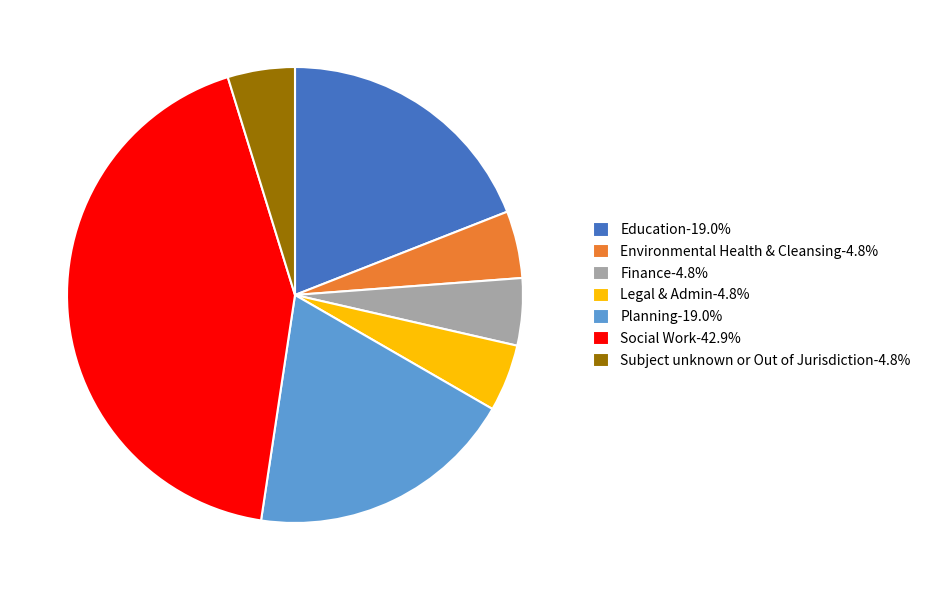

What is the ratio of the value at Environmental Health & Cleansing-4.8% to the value at Legal & Admin-4.8%?

1.0